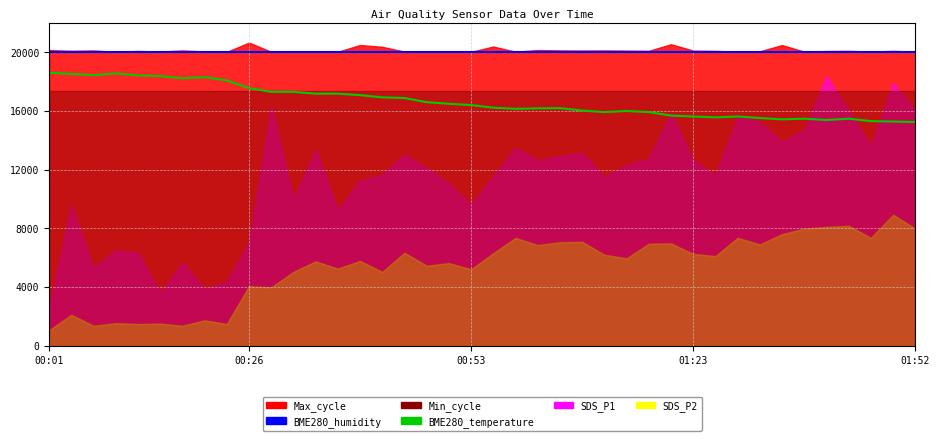

At which category is the sum across all series the highest?

00:01